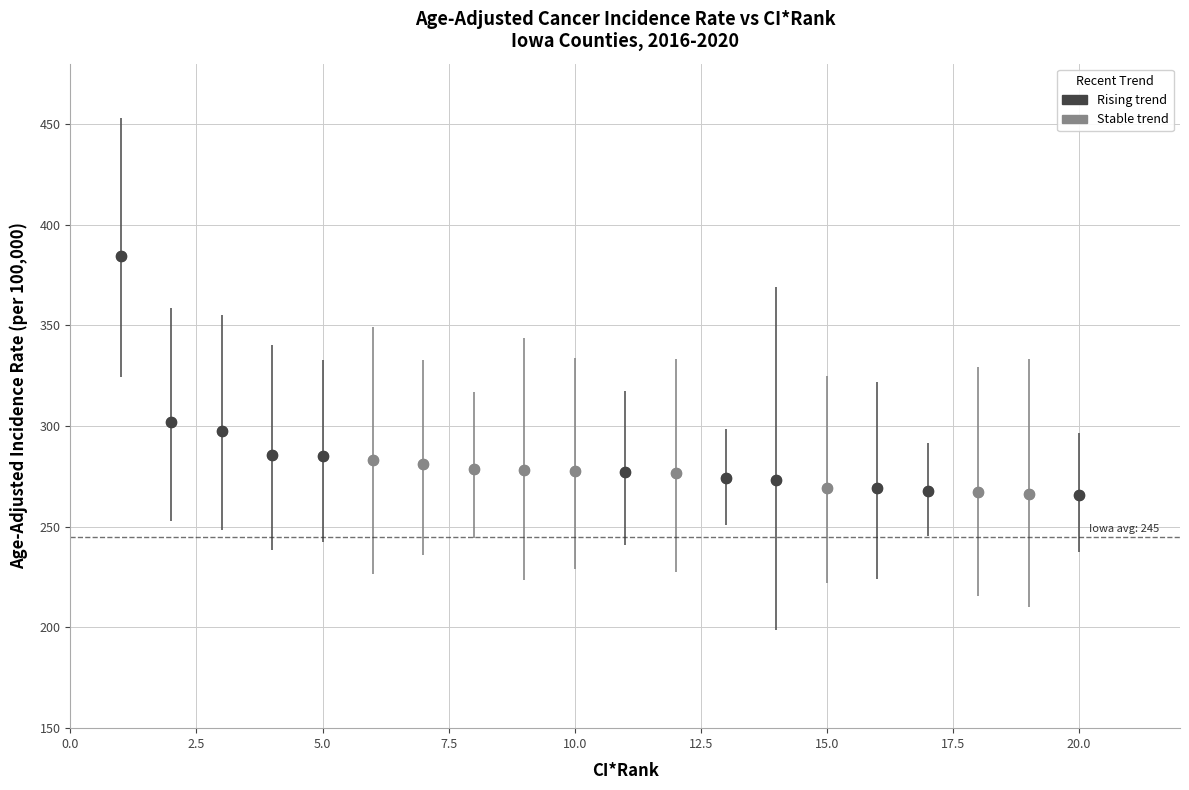

Which series contains the highest Y value?

Rising trend